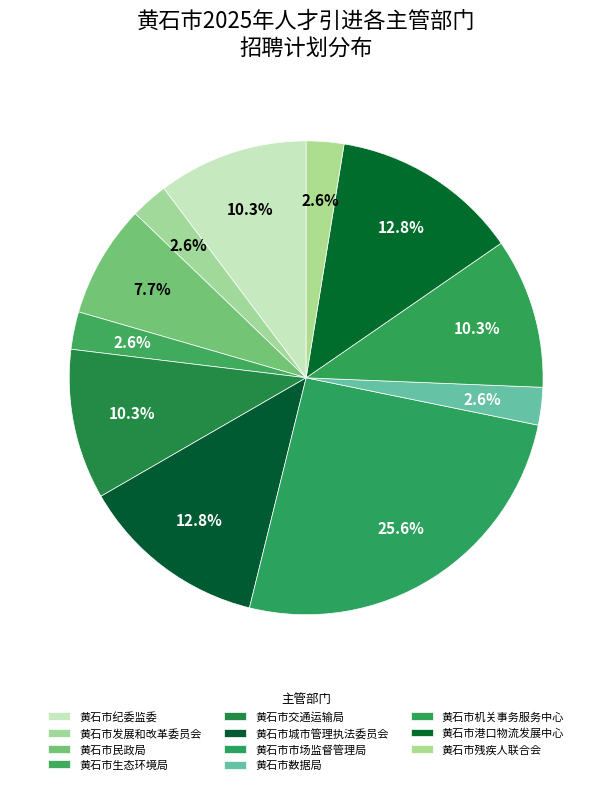

Which category has the smallest portion of the pie?

黄石市发展和改革委员会